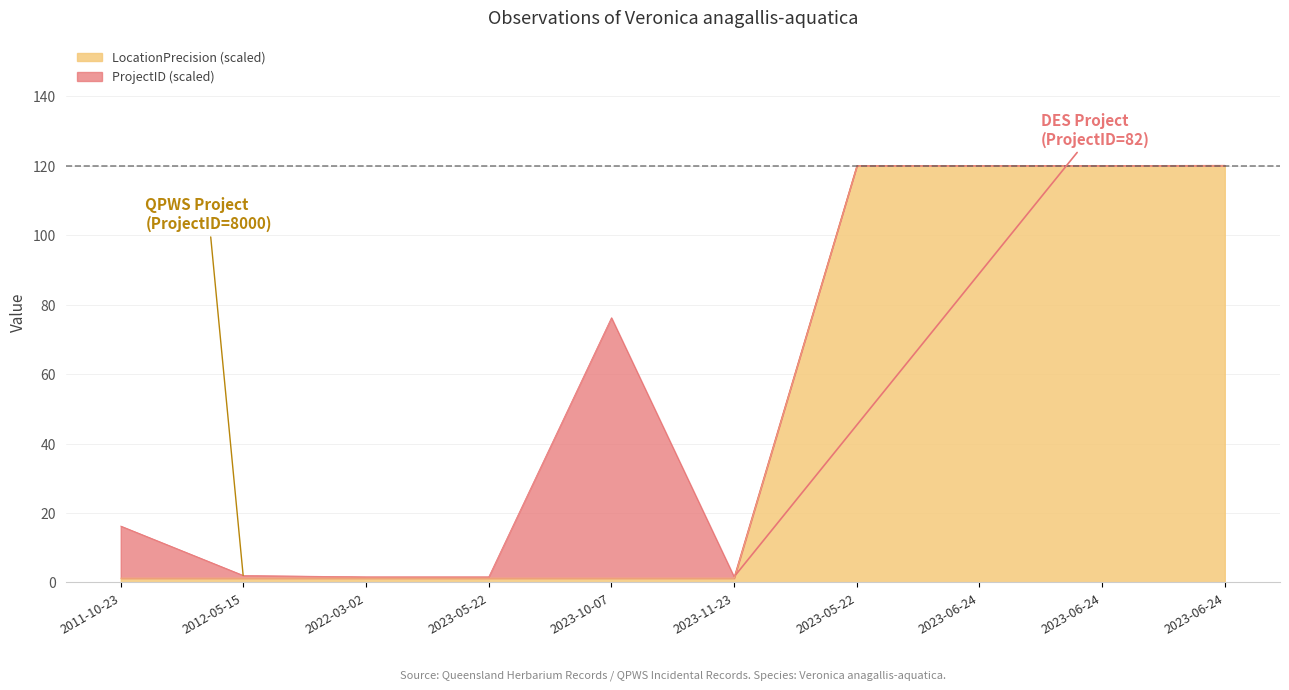

True or false: there are more than 1 points higher than both neighbors.

False